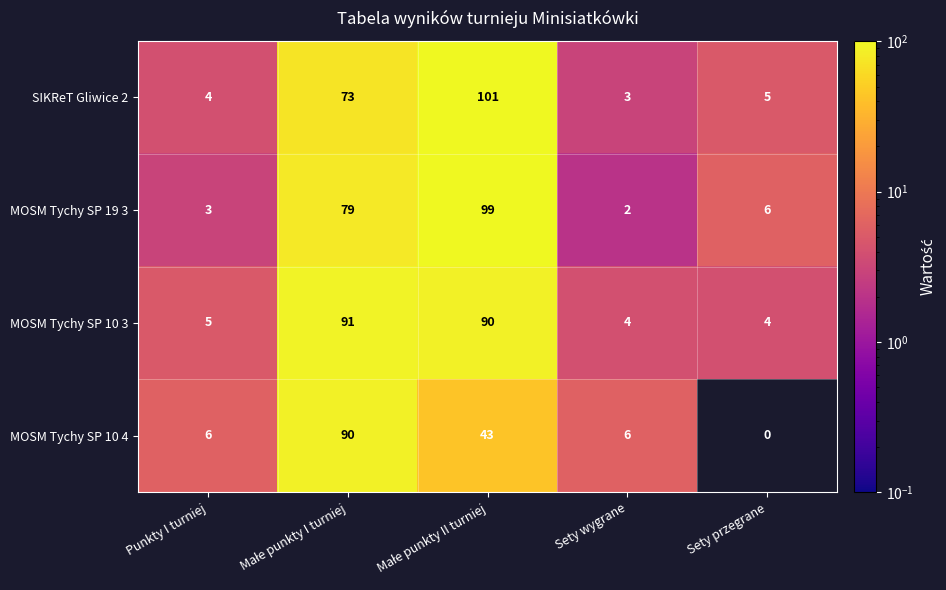

How many series are shown in this chart?

4